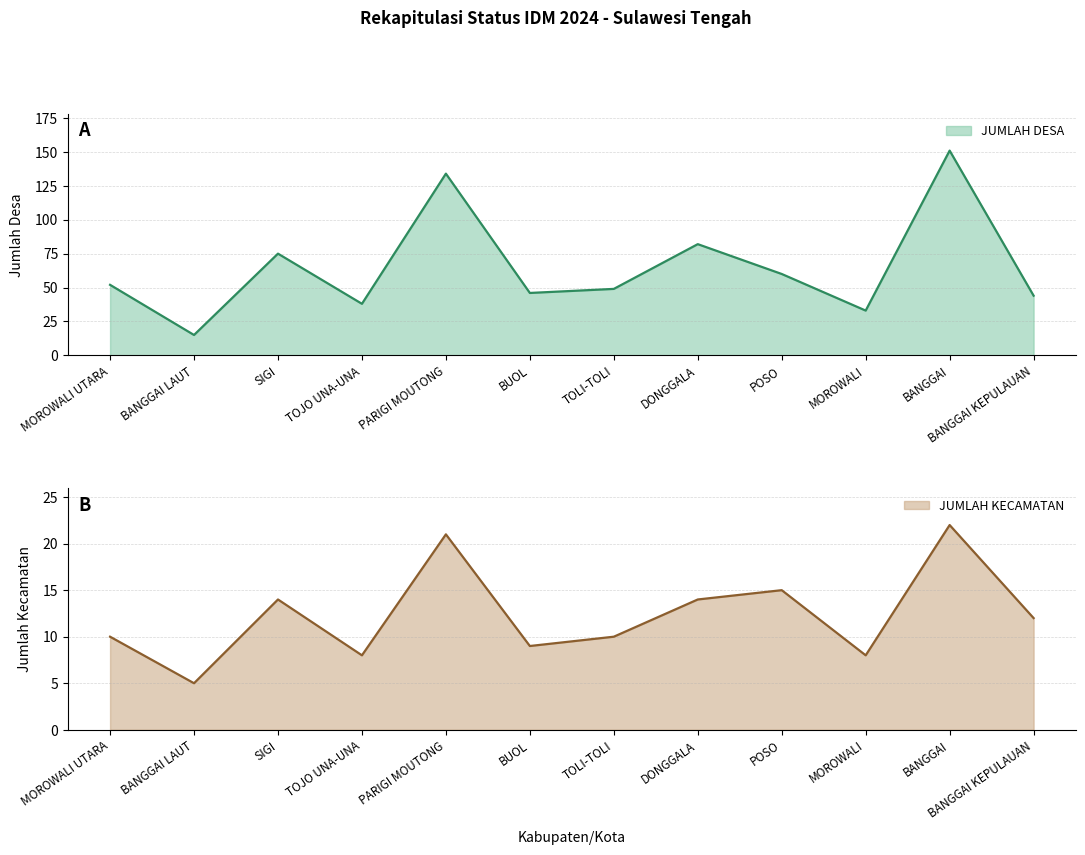

True or false: JUMLAH KECAMATAN and JUMLAH DESA intersect in this chart.

False